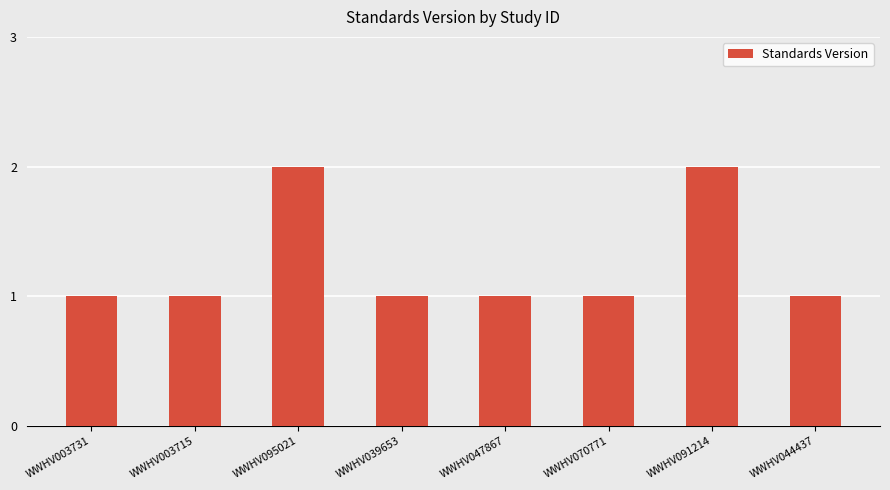

What is the difference between the maximum and minimum values?

1